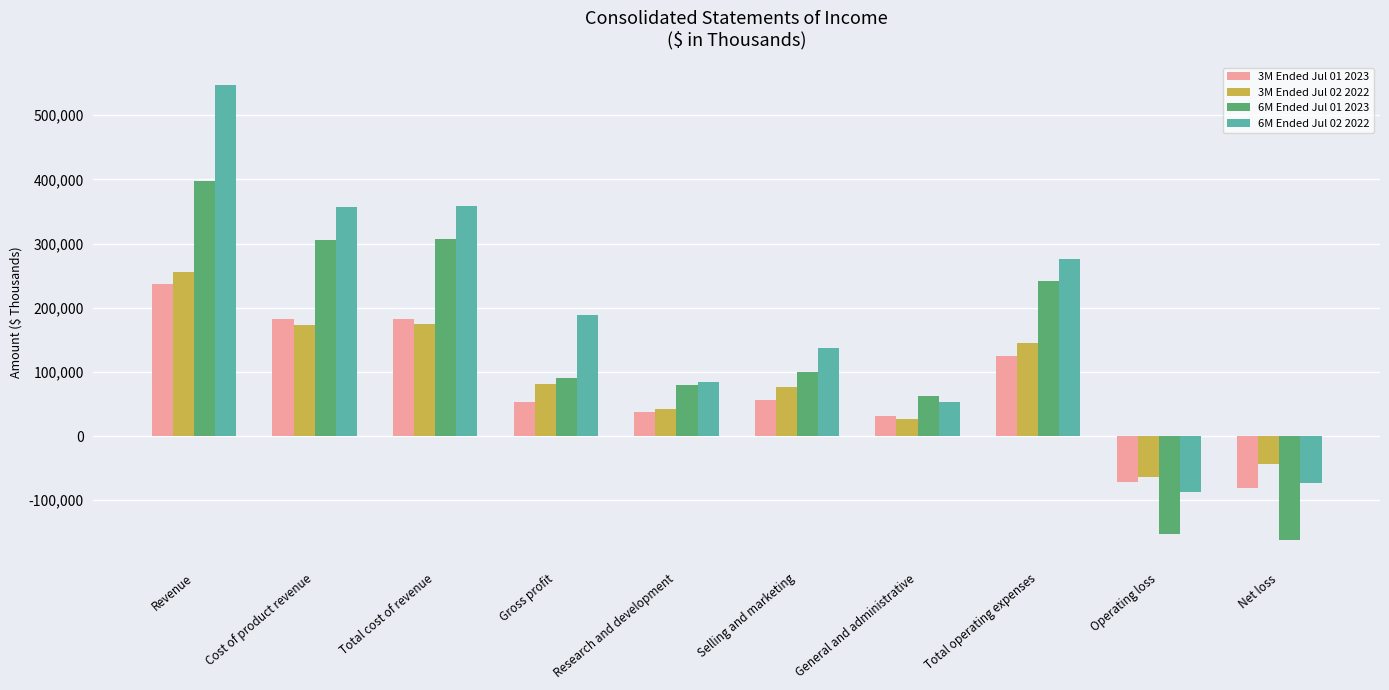

What is the difference between the second highest and minimum values in the 6M Ended Jul 02 2022 series?

446061